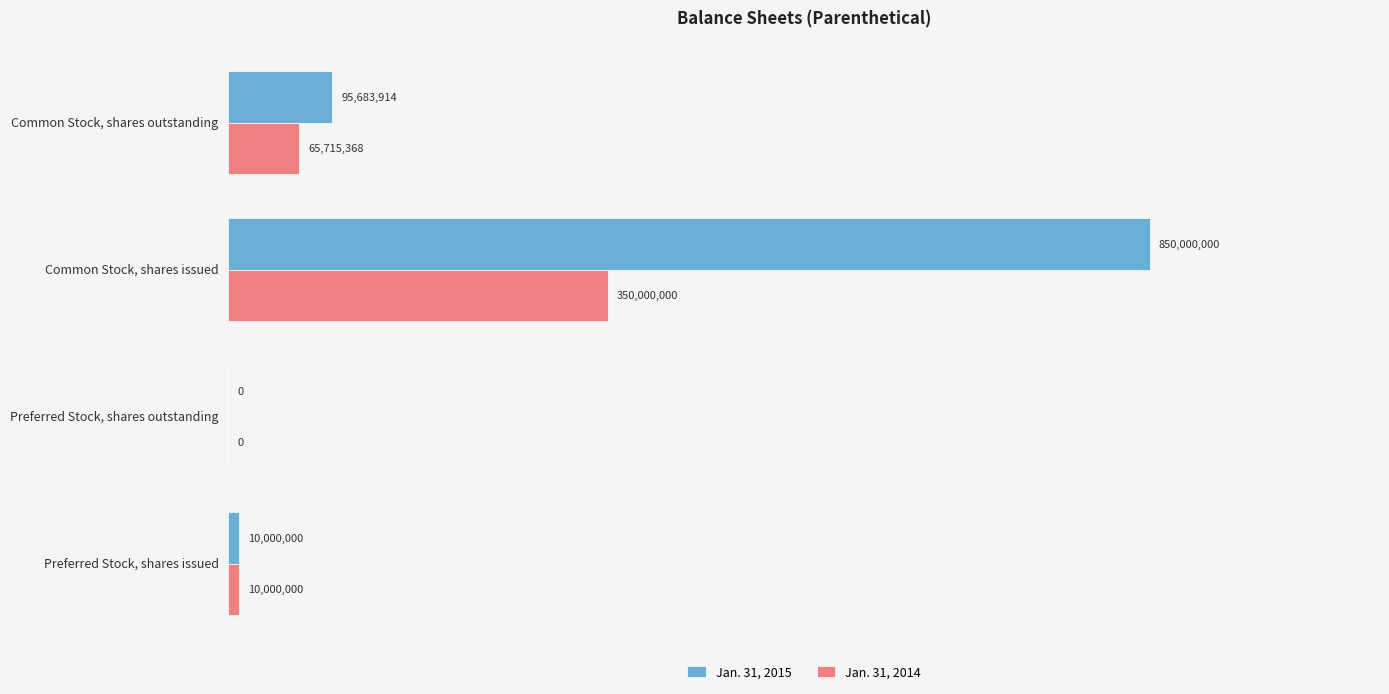

What are all the series names shown in the legend?

Jan. 31, 2015, Jan. 31, 2014